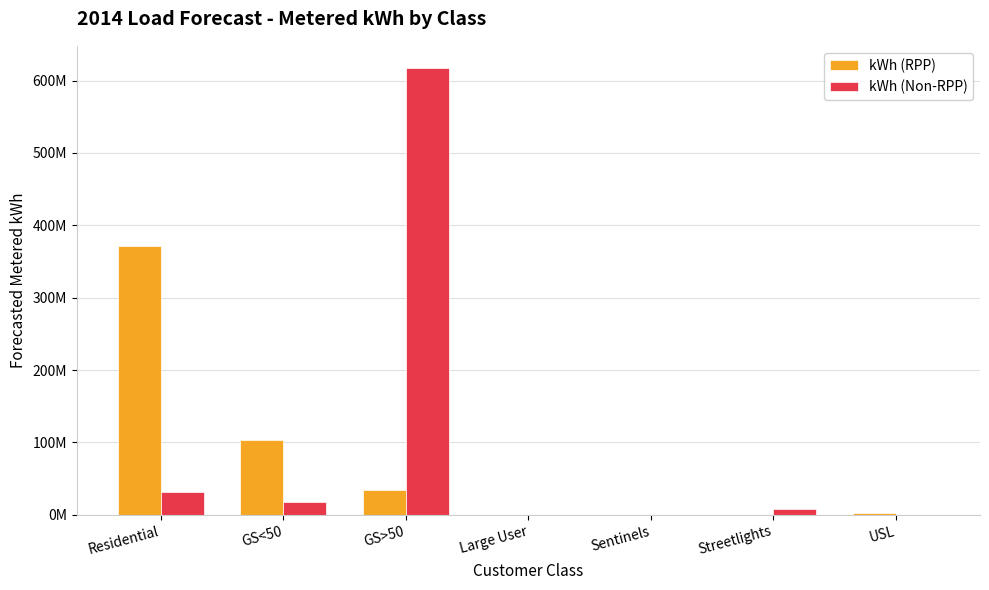

What are all the series names shown in the legend?

kWh (RPP), kWh (Non-RPP)